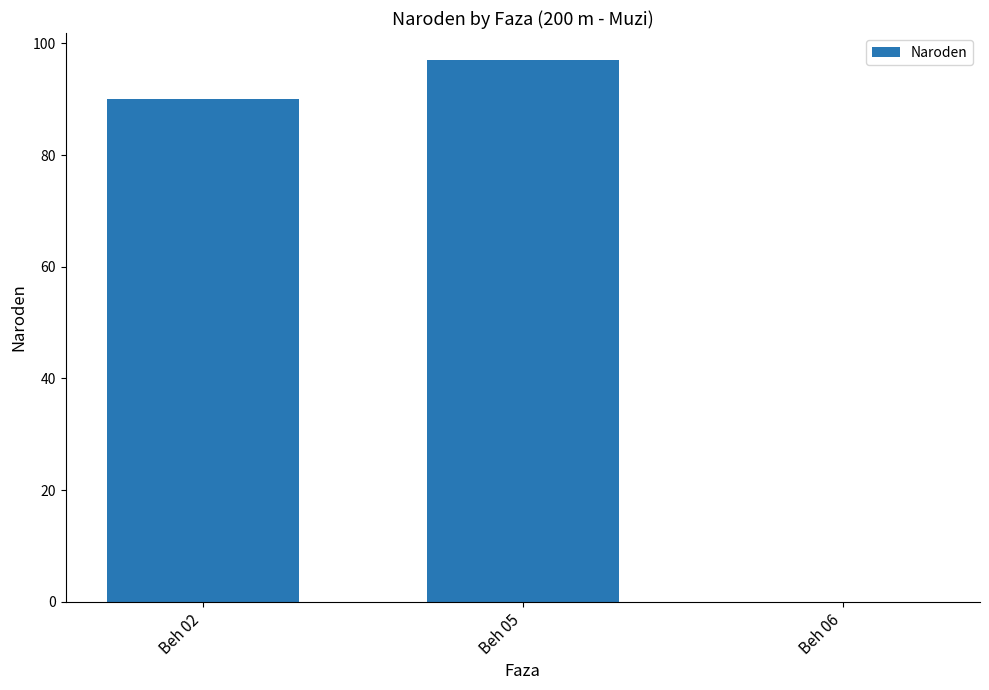

Between Beh 05 and Beh 02, which is larger?

Beh 05